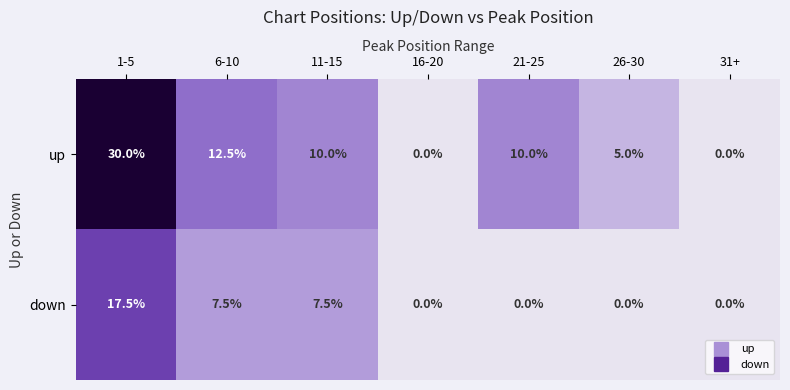

How many series are shown in this chart?

2